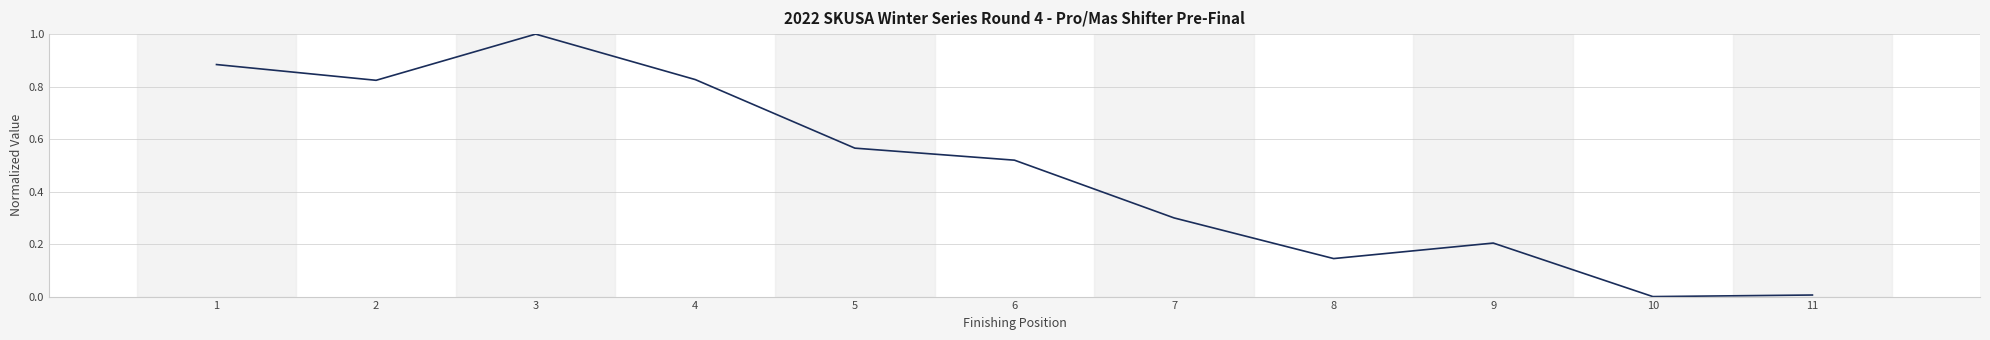

Is this an area chart (filled region under the line)?

No